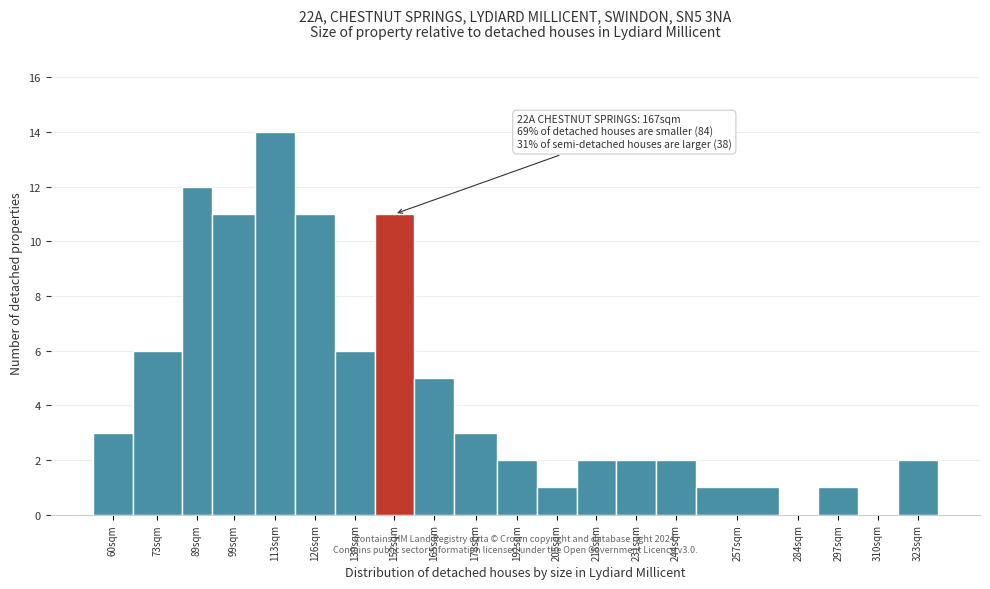

Reading left to right, list all the values displayed in this chart.

60sqm=3	73sqm=6	89sqm=12	99sqm=11	113sqm=14	126sqm=11	139sqm=6	152sqm=11	165sqm=5	178sqm=3	192sqm=2	205sqm=1	218sqm=2	231sqm=2	244sqm=2	257sqm=1	284sqm=0	297sqm=1	310sqm=0	323sqm=2